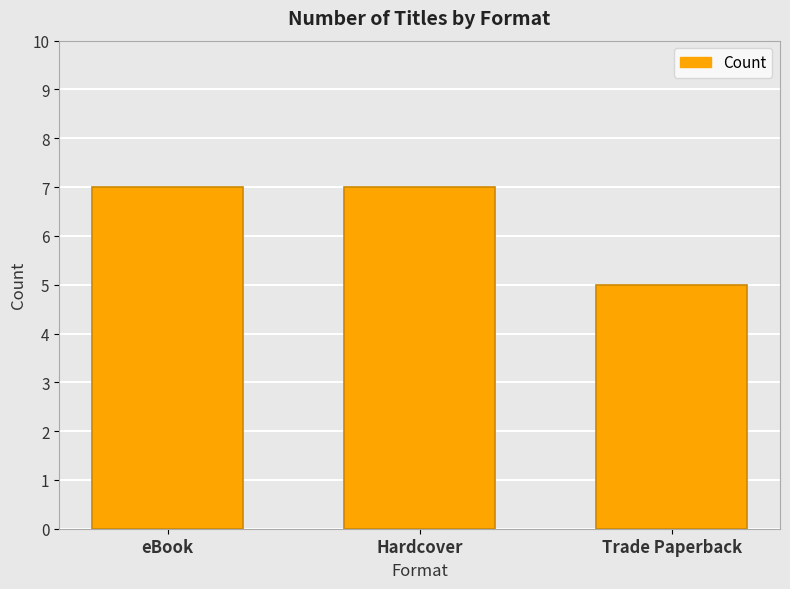

Between Trade Paperback and eBook, which is larger?

eBook